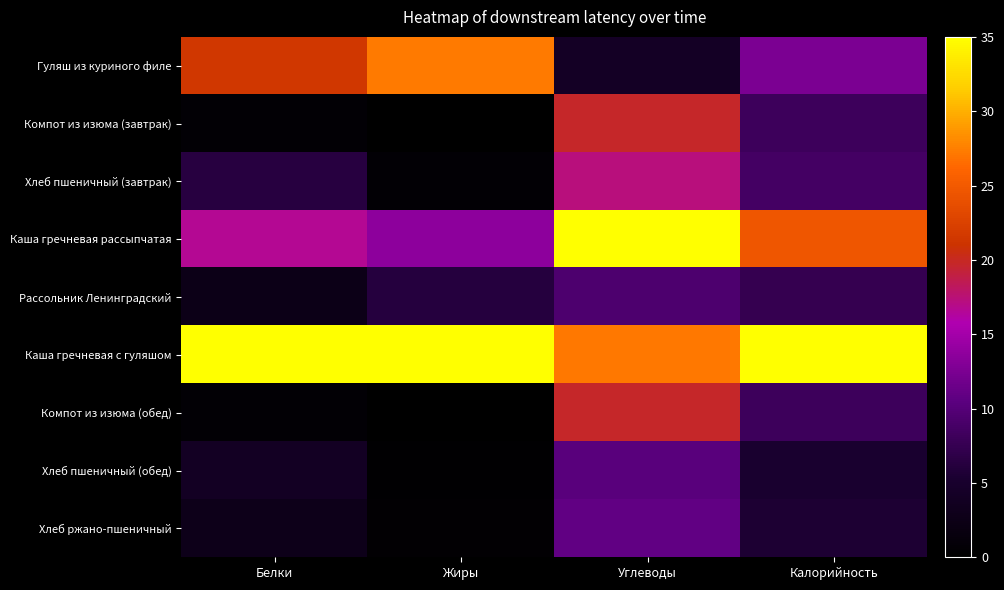

Reading right to left, extract all data points from this chart.

Гуляш из куриного филе: Калорийность=12.5	Углеводы=4.1	Жиры=27.2	Белки=21.4
Компот из изюма (завтрак): Калорийность=8.1	Углеводы=19.8	Жиры=0.0	Белки=0.7
Хлеб пшеничный (завтрак): Калорийность=8.7	Углеводы=17.3	Жиры=0.6	Белки=6.4
Каша гречневая рассыпчатая: Калорийность=24.7	Углеводы=35.0	Жиры=13.5	Белки=16.6
Рассольник Ленинградский: Калорийность=7.4	Углеводы=9.4	Жиры=6.2	Белки=2.7
Каша гречневая с гуляшом: Калорийность=35.0	Углеводы=27.1	Жиры=35.0	Белки=35.0
Компот из изюма (обед): Калорийность=8.1	Углеводы=19.8	Жиры=0.0	Белки=0.7
Хлеб пшеничный (обед): Калорийность=5.2	Углеводы=10.4	Жиры=0.3	Белки=3.9
Хлеб ржано-пшеничный: Калорийность=5.5	Углеводы=10.8	Жиры=0.5	Белки=2.8